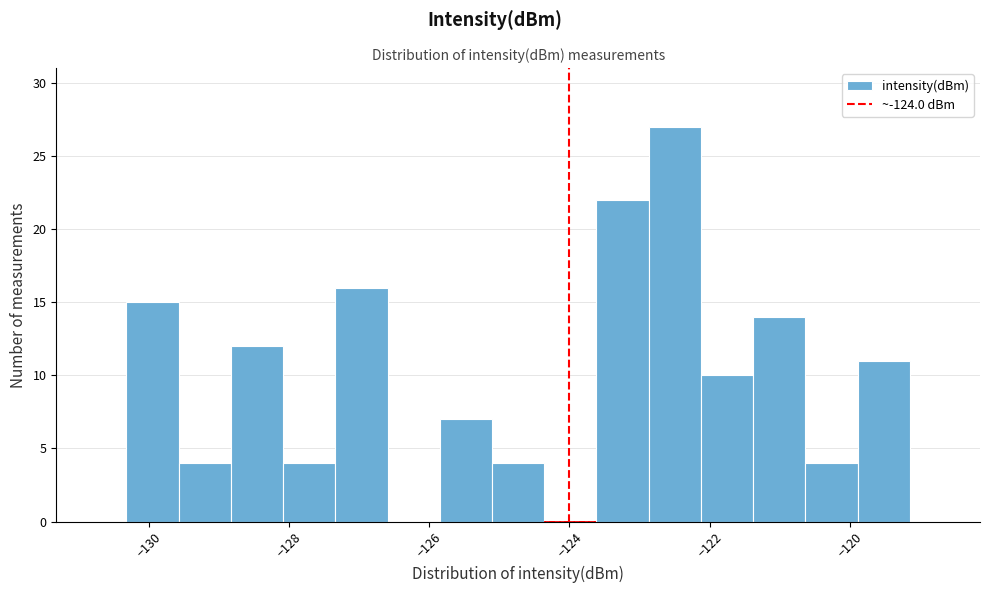

Around what value on the x-axis is the tallest bar? Give the approximate position of its centre, as read against the axis.

-122.4